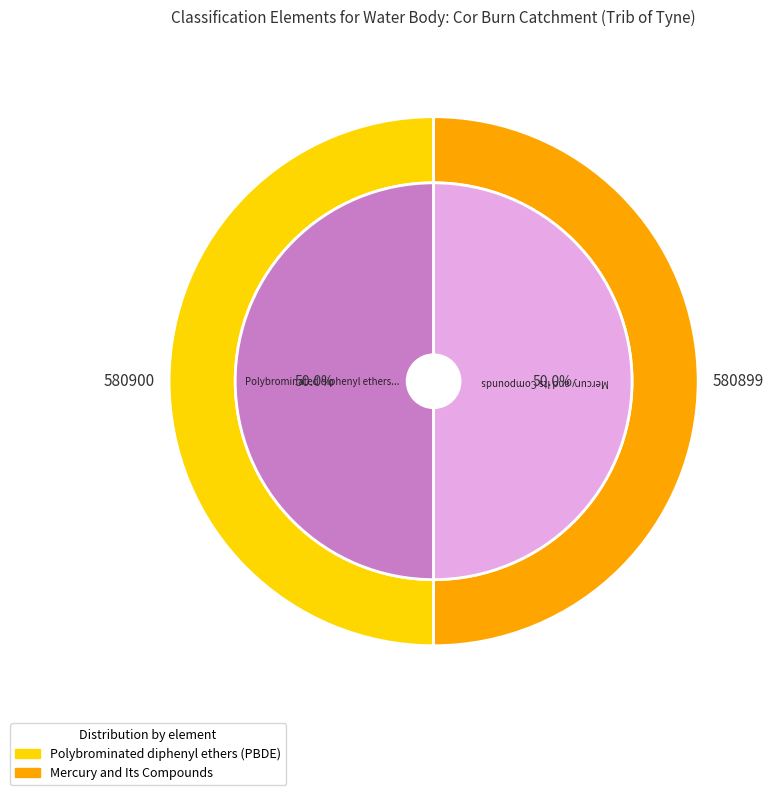

What is the majority slice?

Polybrominated diphenyl ethers (PBDE)